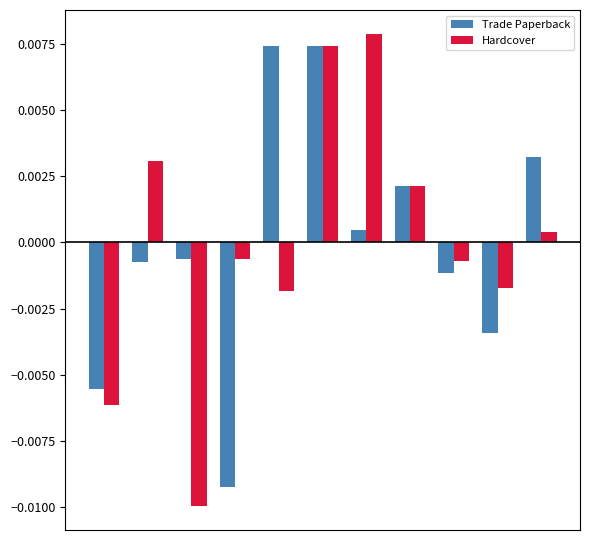

At how many categories does at least one series exceed 0?

6